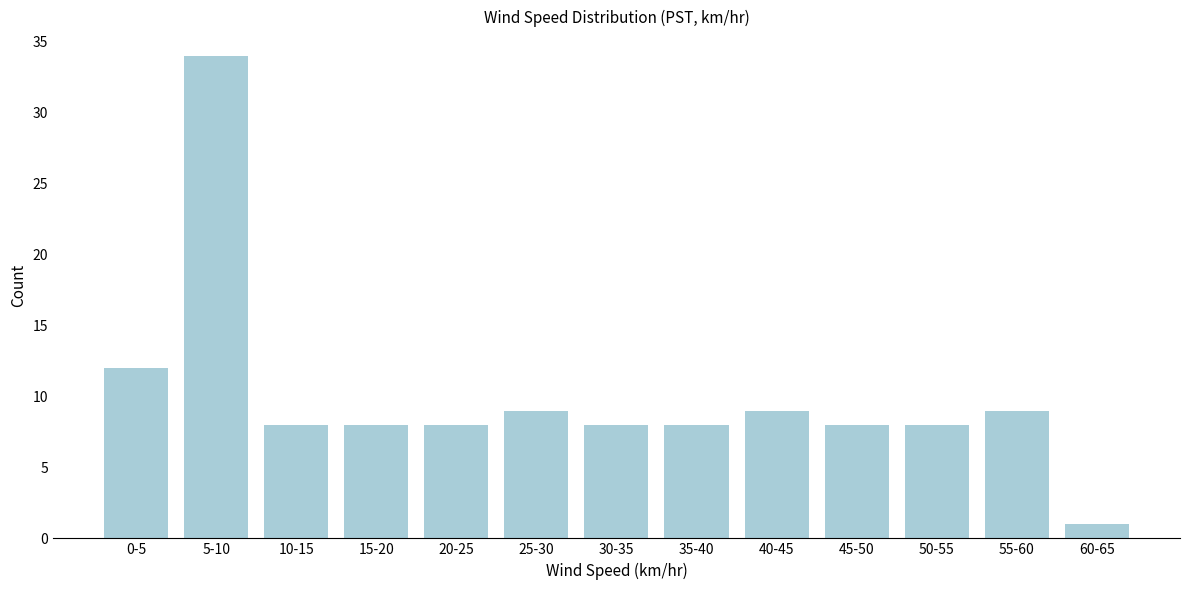

Reading right to left, list all the values displayed in this chart.

60-65=1	55-60=9	50-55=8	45-50=8	40-45=9	35-40=8	30-35=8	25-30=9	20-25=8	15-20=8	10-15=8	5-10=34	0-5=12